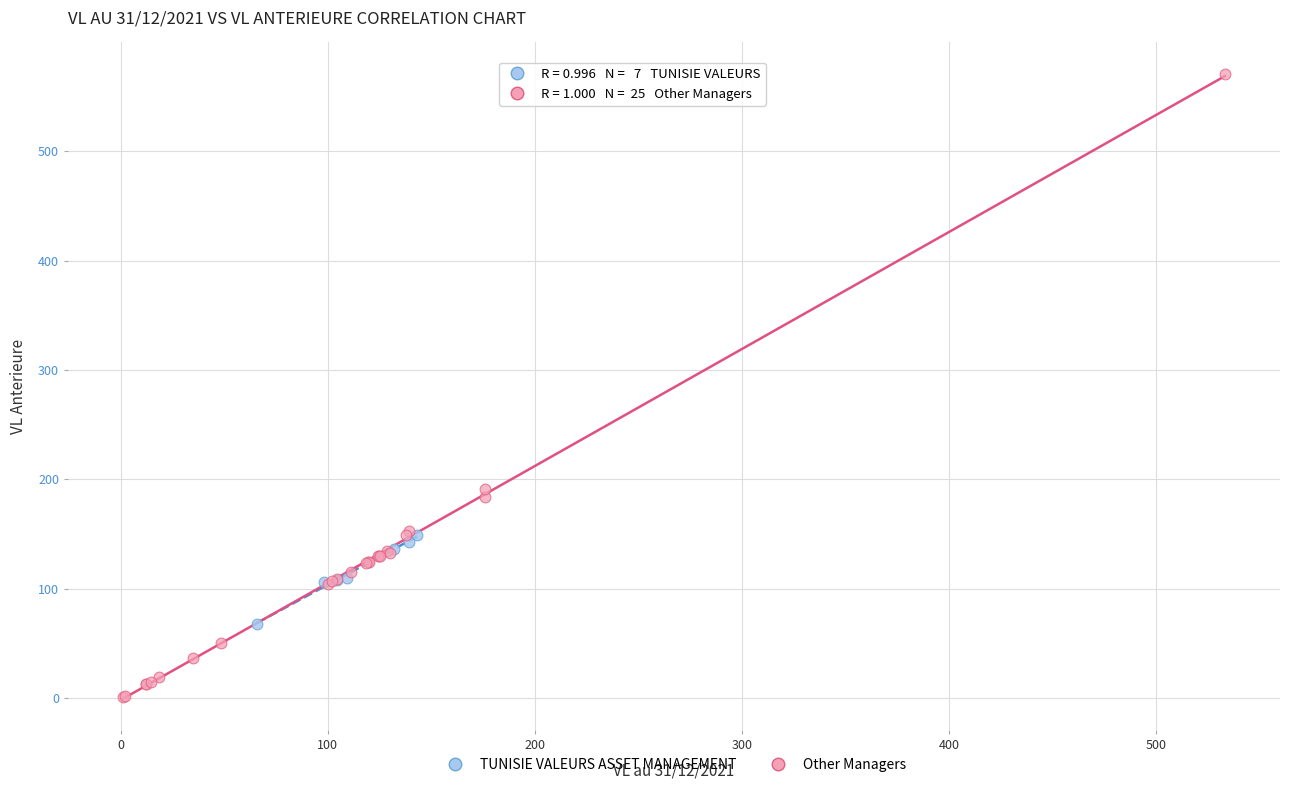

Which series contains the lowest Y value?

Other Managers